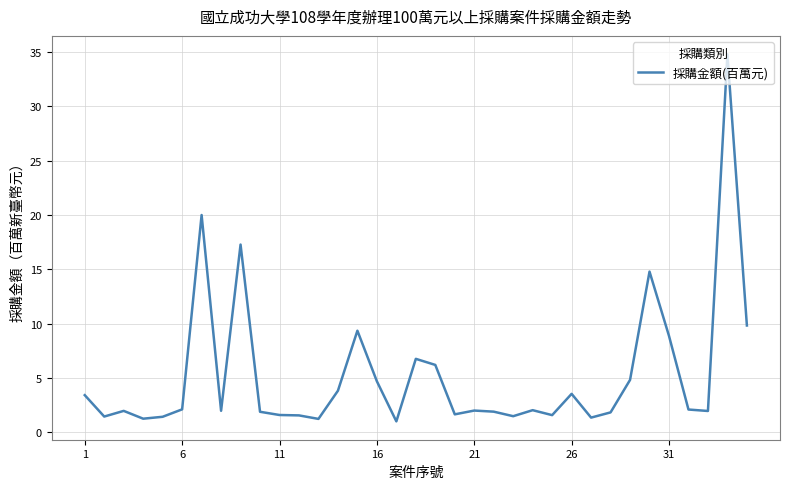

What is the greatest value displayed?

34.8